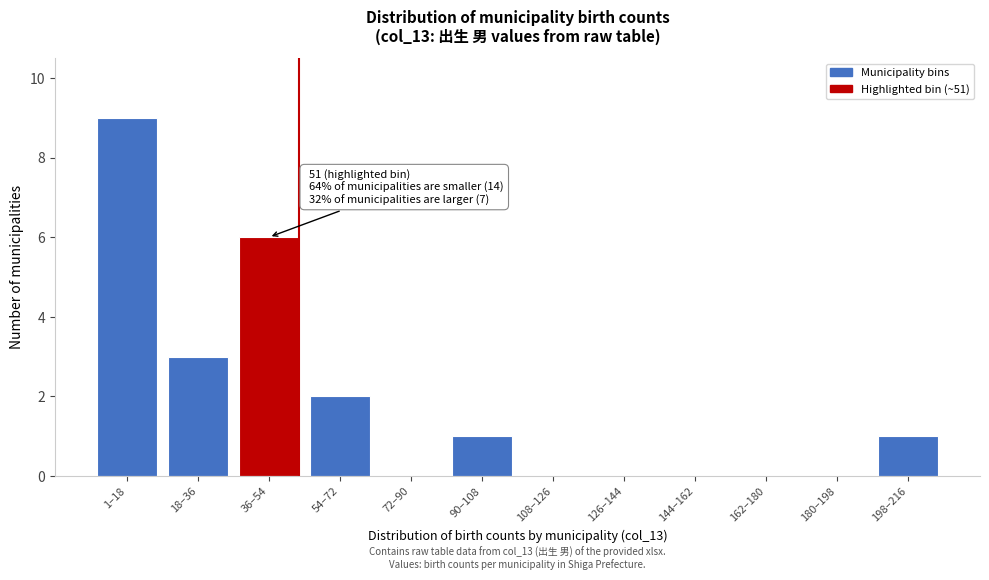

Reading left to right, transcribe all the data shown in this chart.

1–18=9	18–36=3	36–54=6	54–72=2	72–90=0	90–108=1	108–126=0	126–144=0	144–162=0	162–180=0	180–198=0	198–216=1